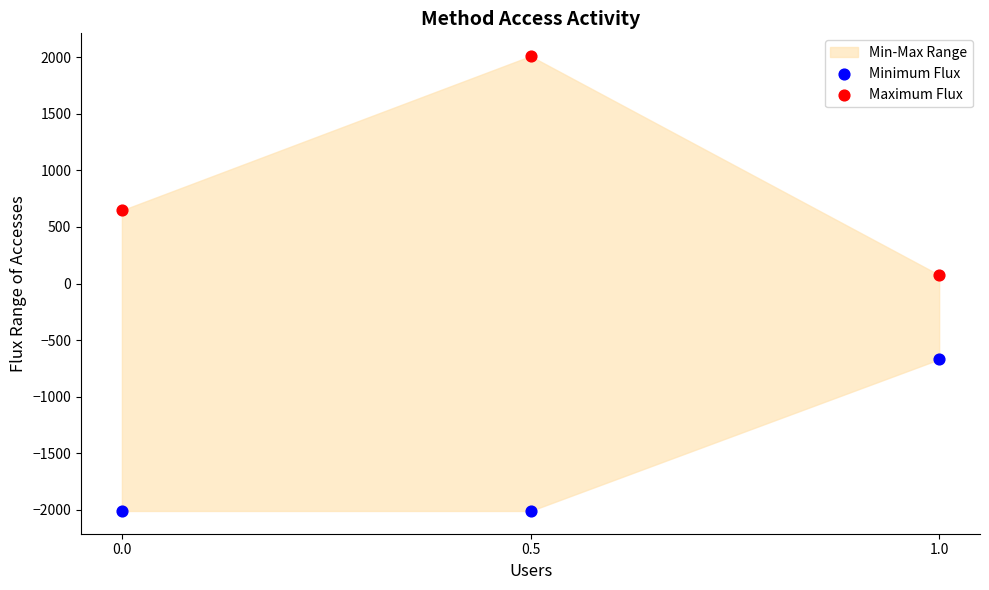

Across all data points, what is the average X value?

0.5